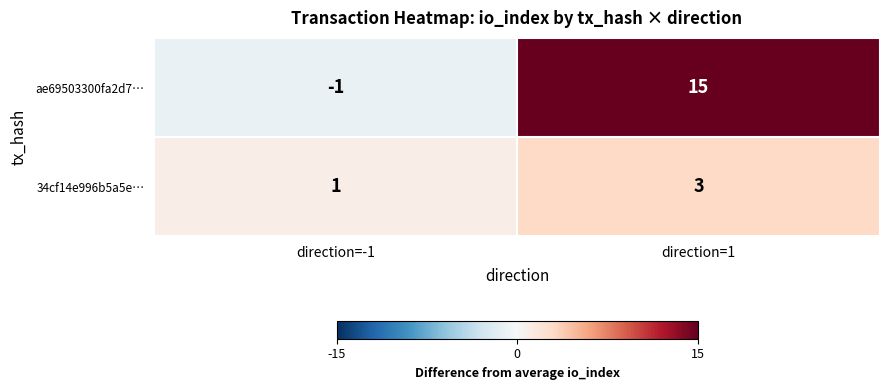

What is the difference between the ae69503300fa2d7… values at direction=-1 and direction=1?

16